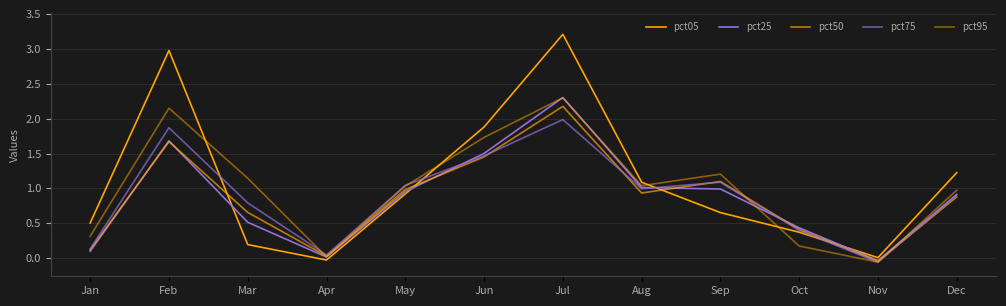

What is the difference between the maximum and minimum values in the pct25 series?

2.3